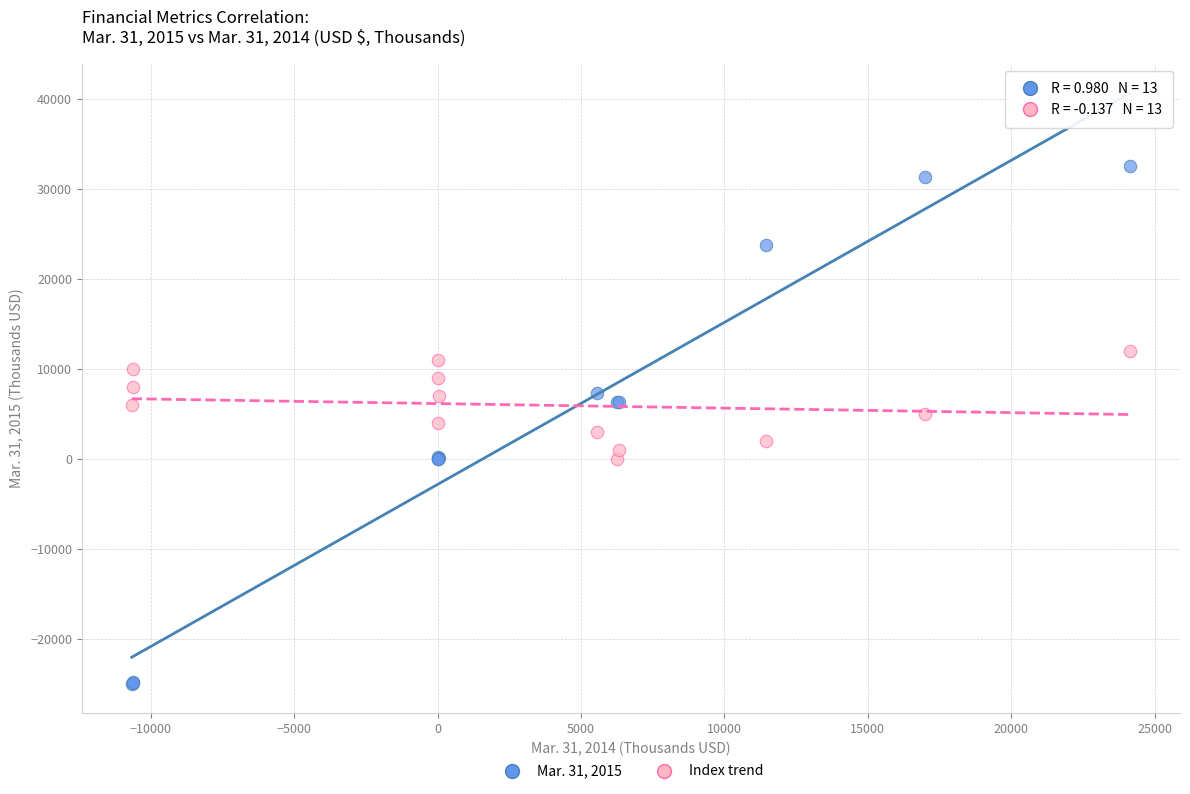

Which series has the largest Y range (max minus min)?

Mar. 31, 2015